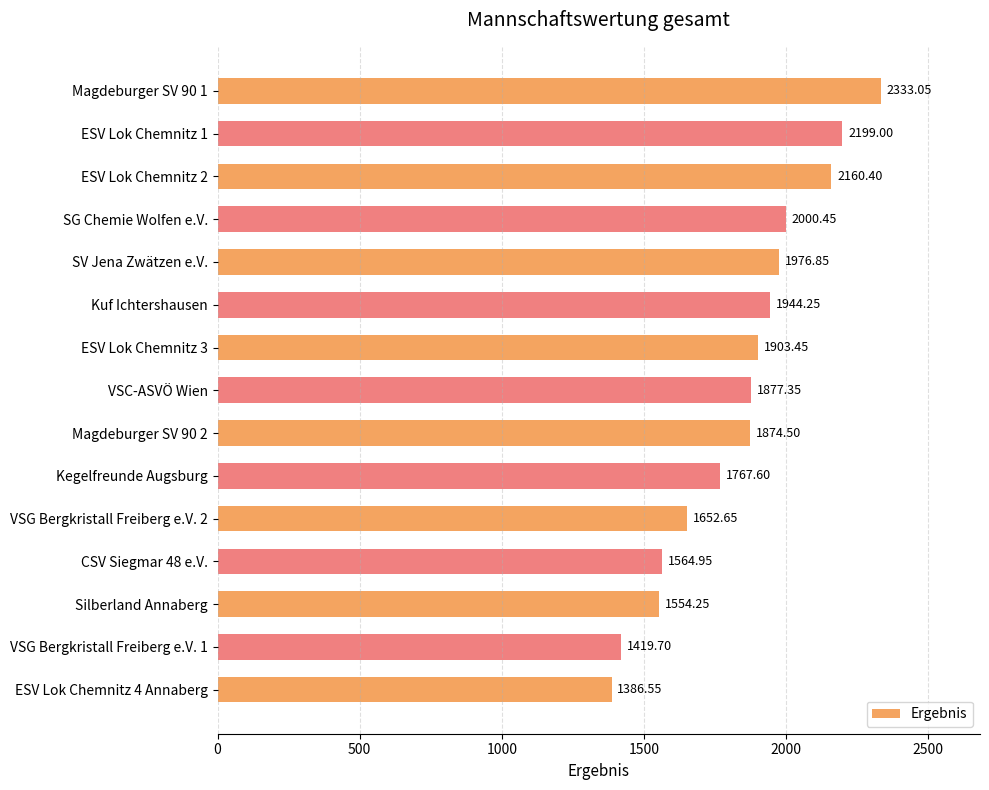

Which has a higher value, VSC-ASVÖ Wien or Kegelfreunde Augsburg?

VSC-ASVÖ Wien